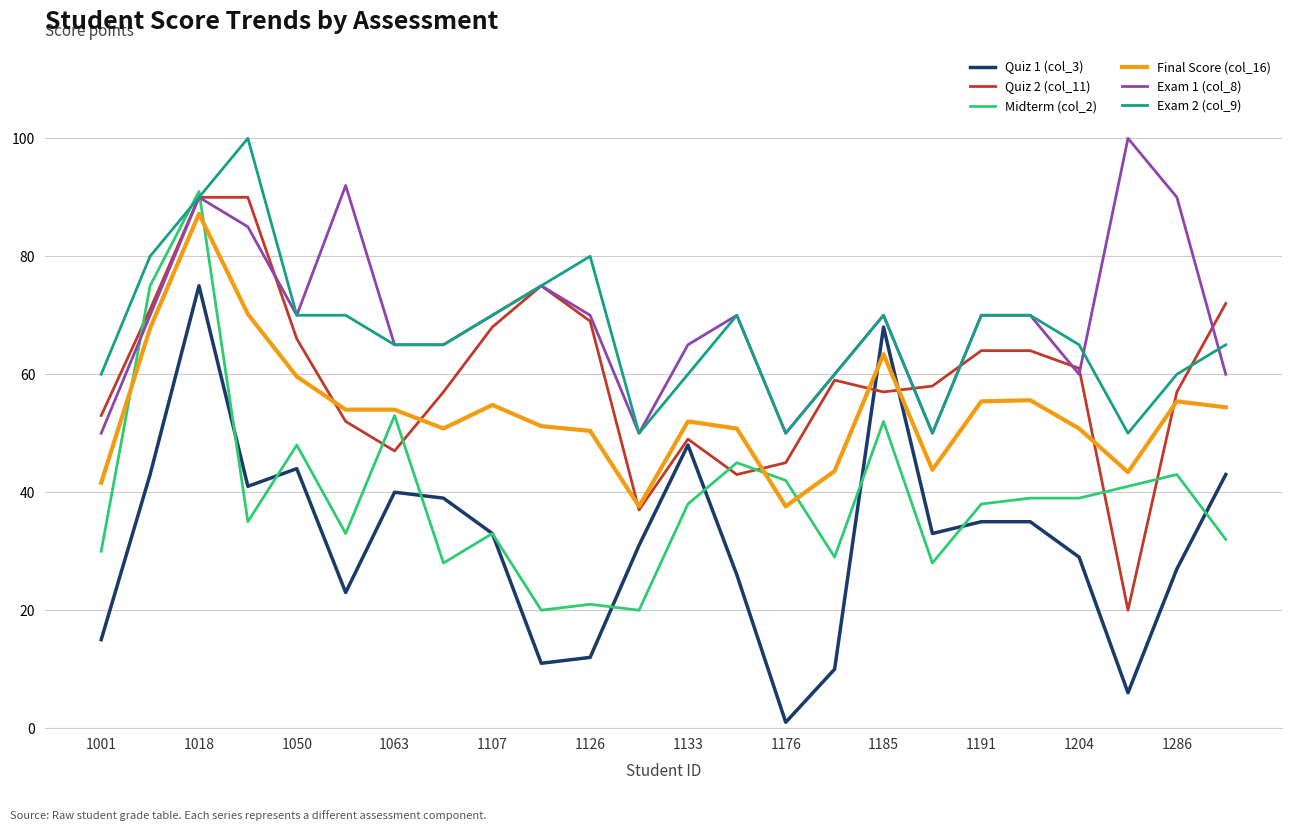

What is the highest value of the Quiz 2 (col_11) series?

90.0